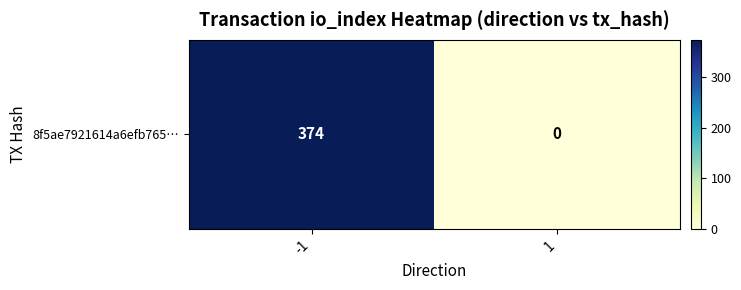

Which category has the lowest value across all series?

1